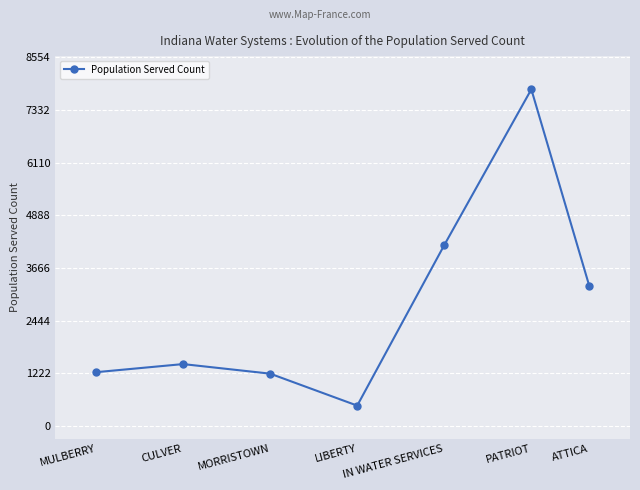

What is the change in value from CULVER to MORRISTOWN?

-222